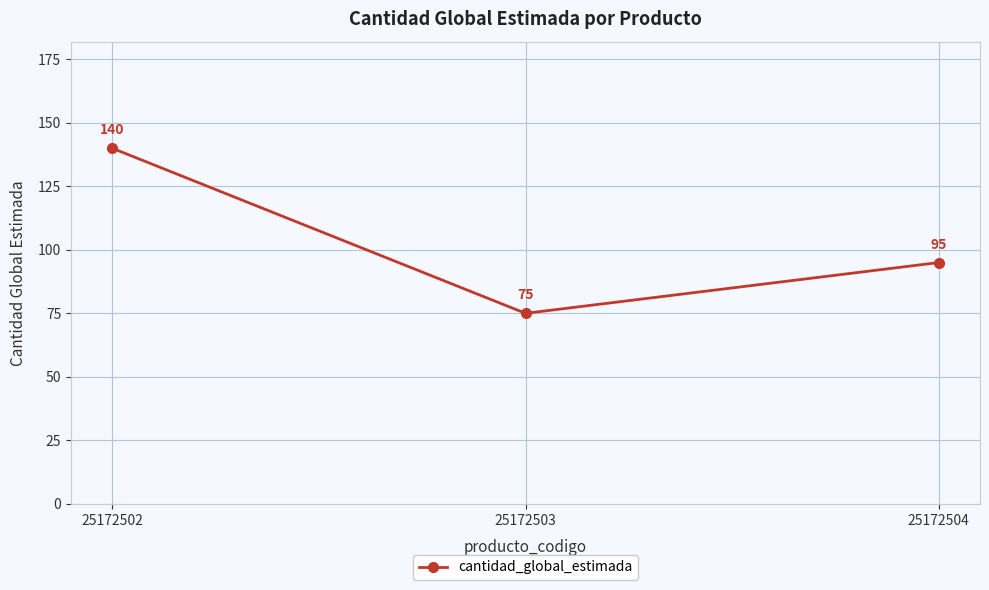

Reading right to left, transcribe all the data shown in this chart.

25172504=95	25172503=75	25172502=140